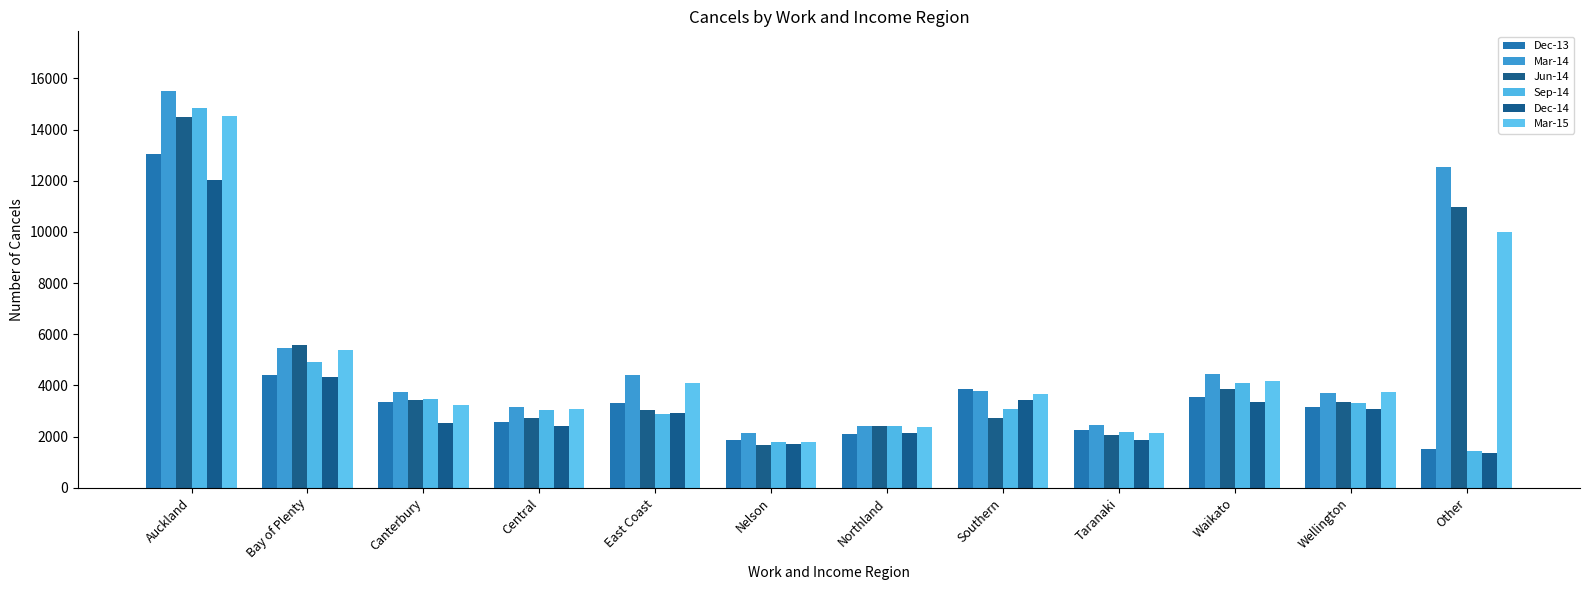

What value does the Jun-14 series have at Canterbury, to the nearest 100?

3400